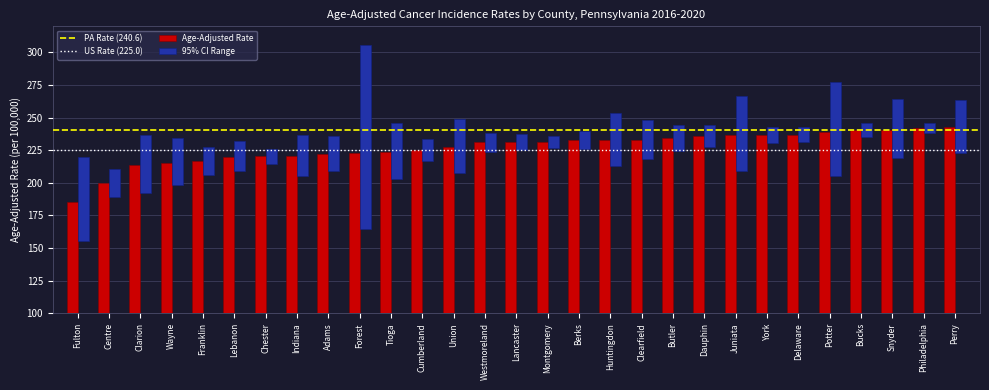

What value does the Lower 95% CI series have at Clarion?

192.4